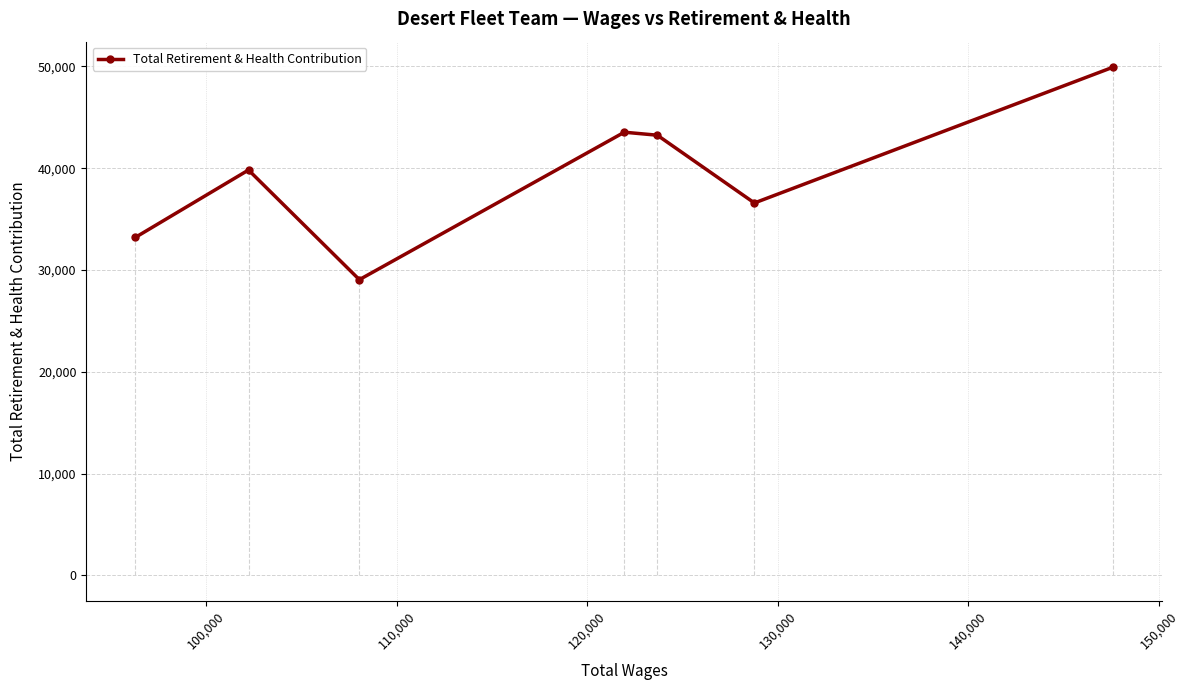

What is the maximum value shown in the chart?

49934